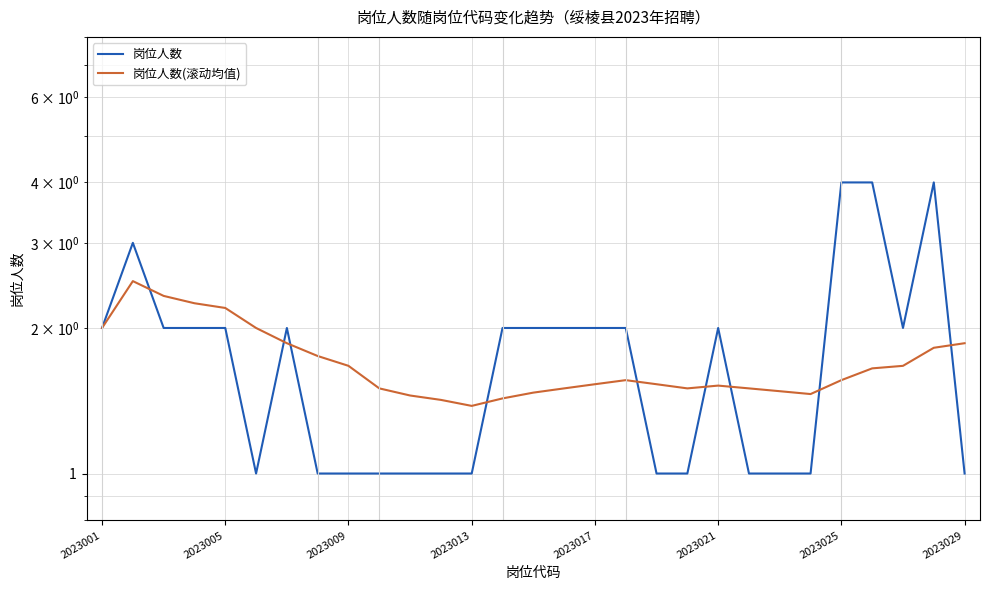

Read the 岗位人数 value at 2023029.

1.0